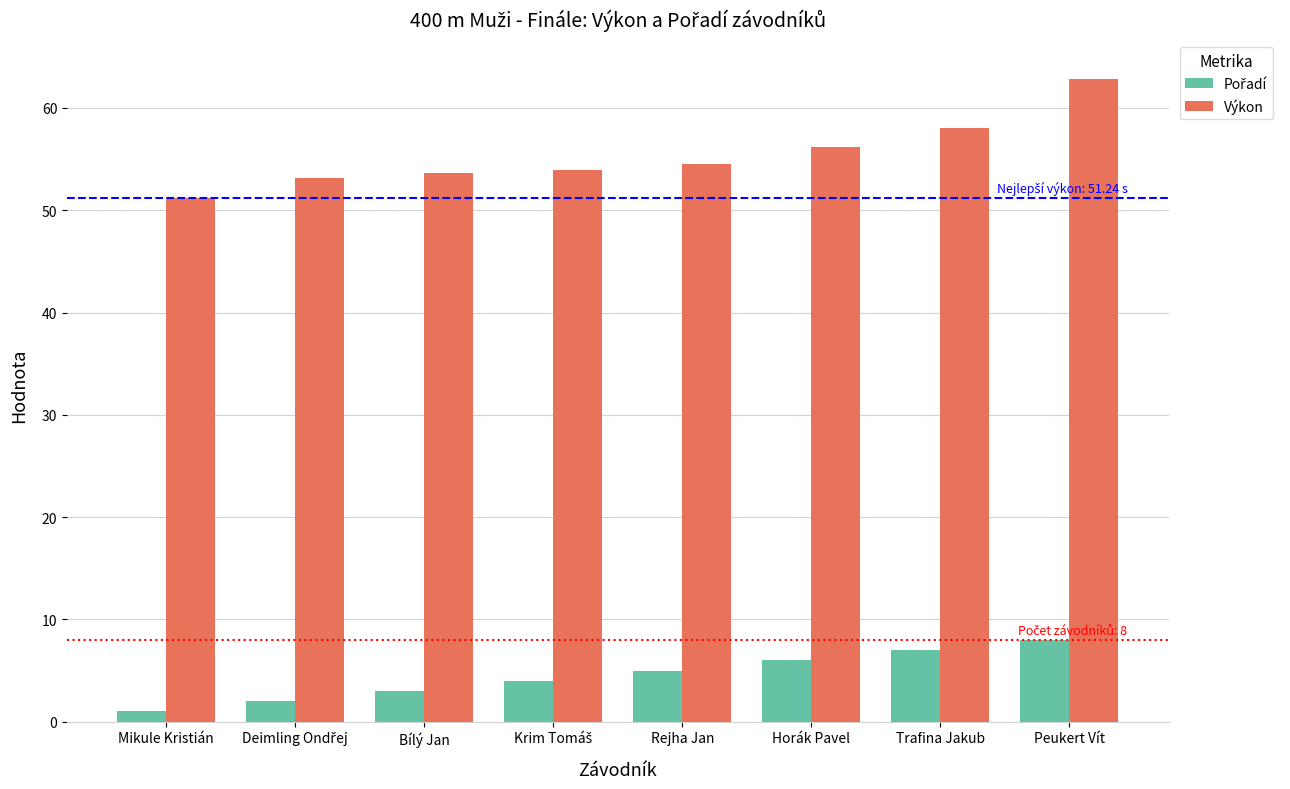

Which series has the largest range (max minus min)?

Výkon